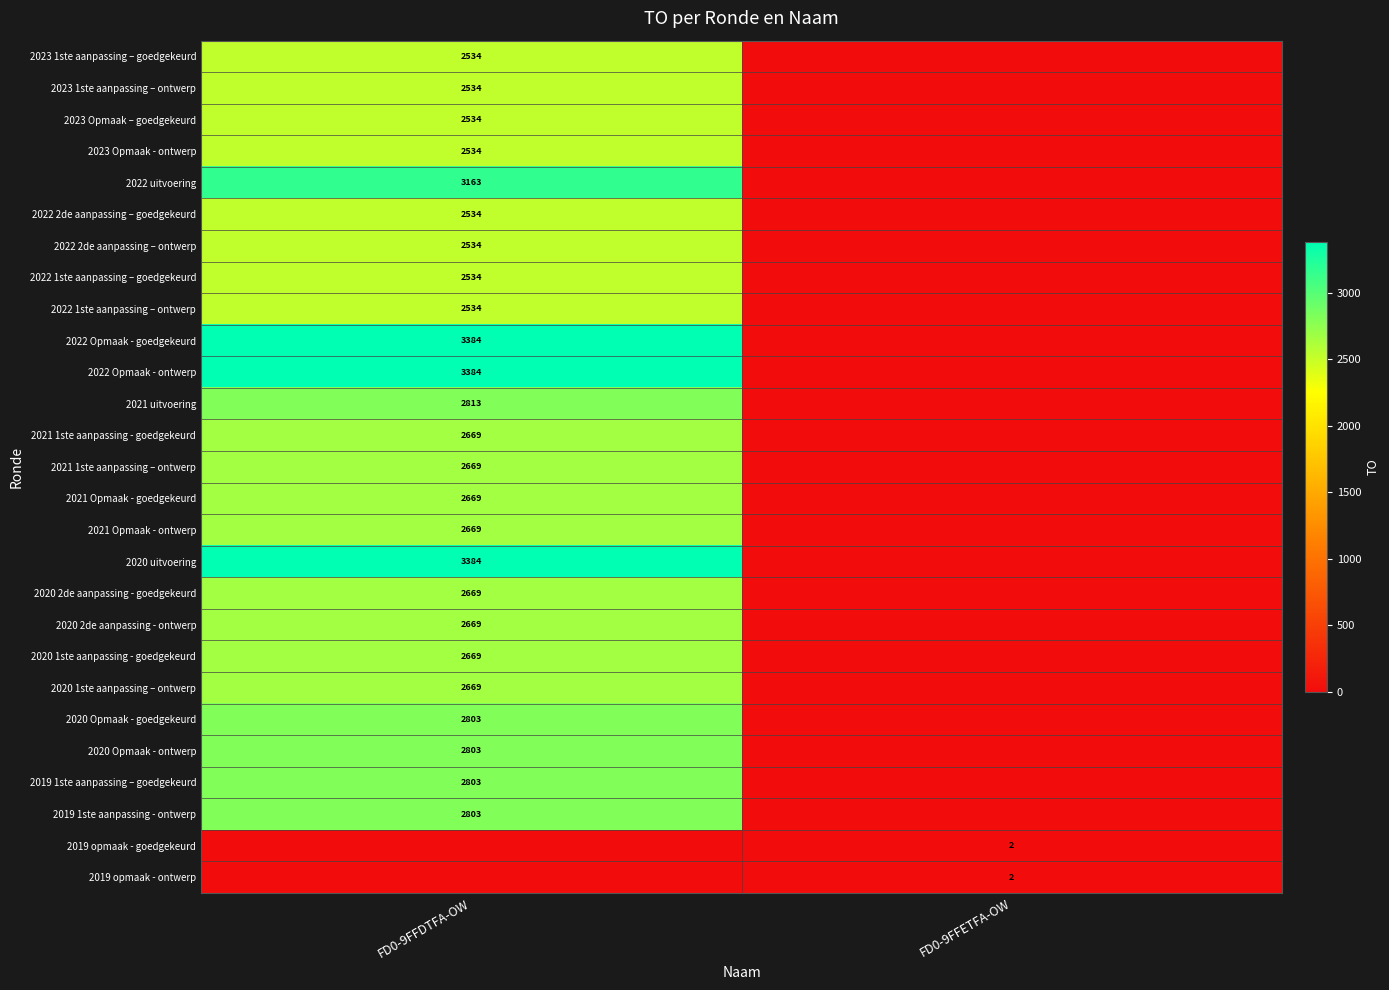

The 2023 Opmaak – goedgekeurd series shows 2534 at FD0-9FFDTFA-OW. True or false?

True